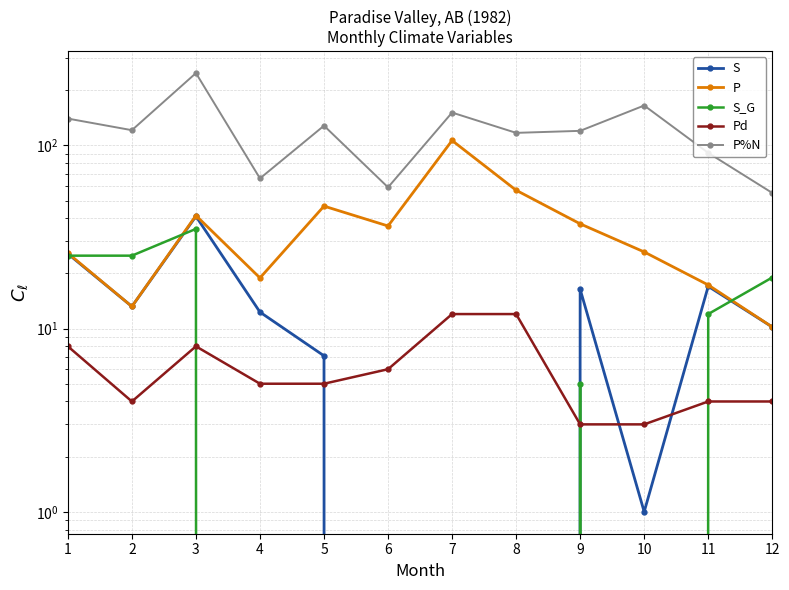

Rank the categories by P%N value from lowest to highest.

12, 6, 4, 11, 8, 9, 2, 5, 1, 7, 10, 3